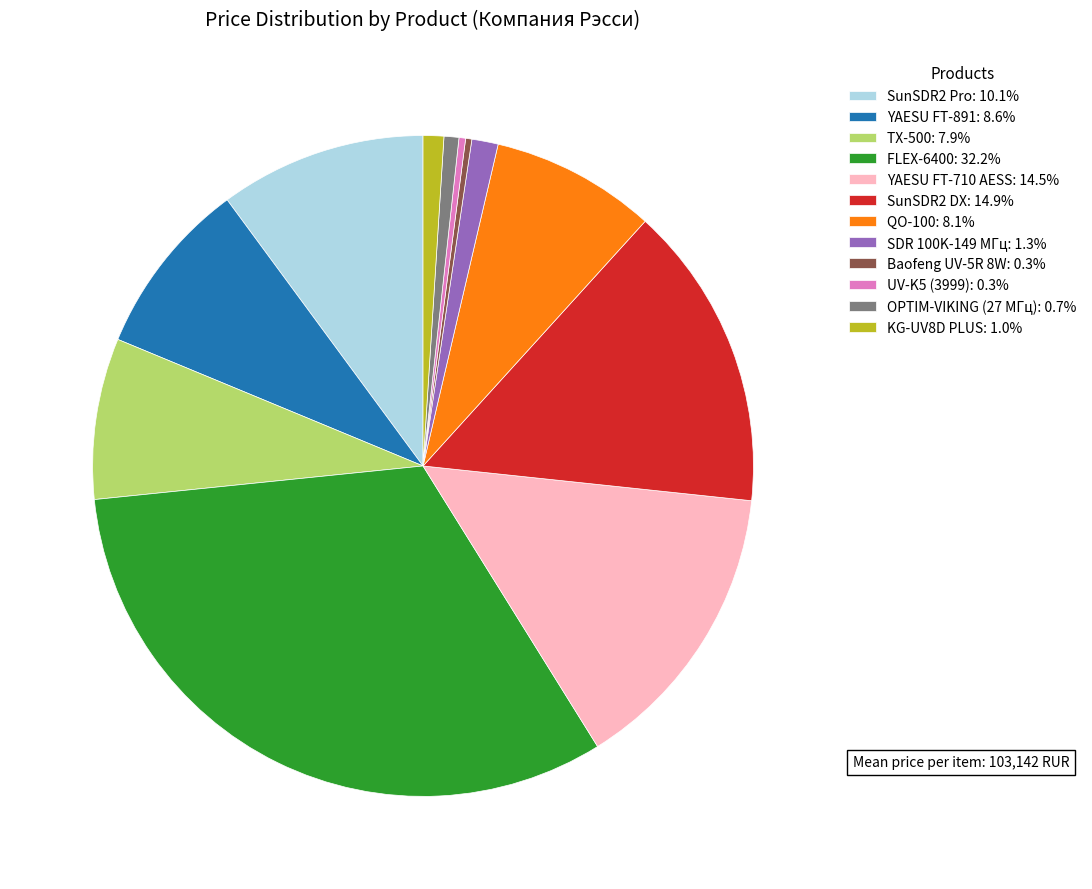

Is the sum of TX-500: 7.9% and SunSDR2 DX: 14.9% greater than half?

No